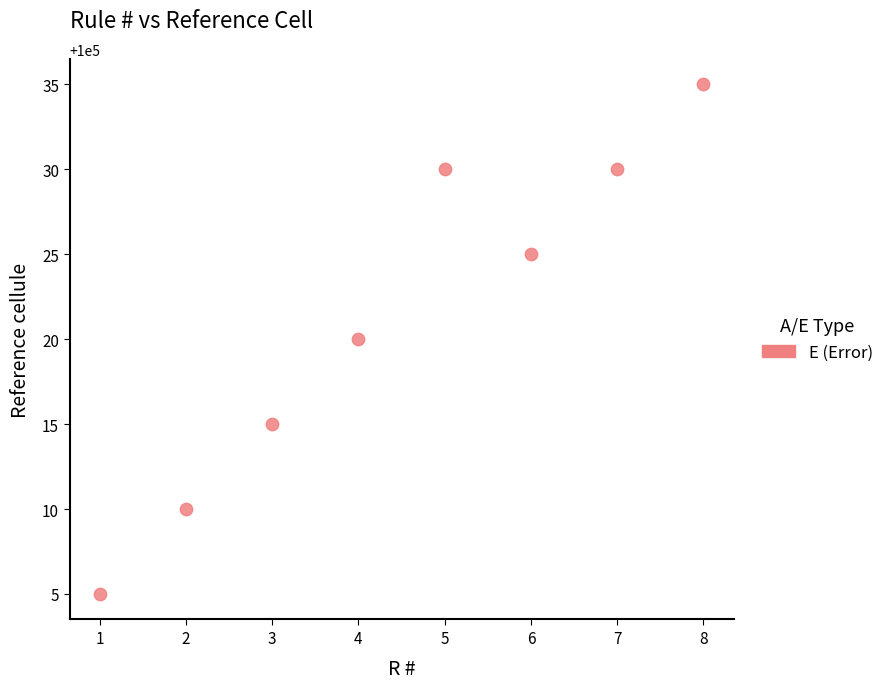

What is the average Y value?

100021